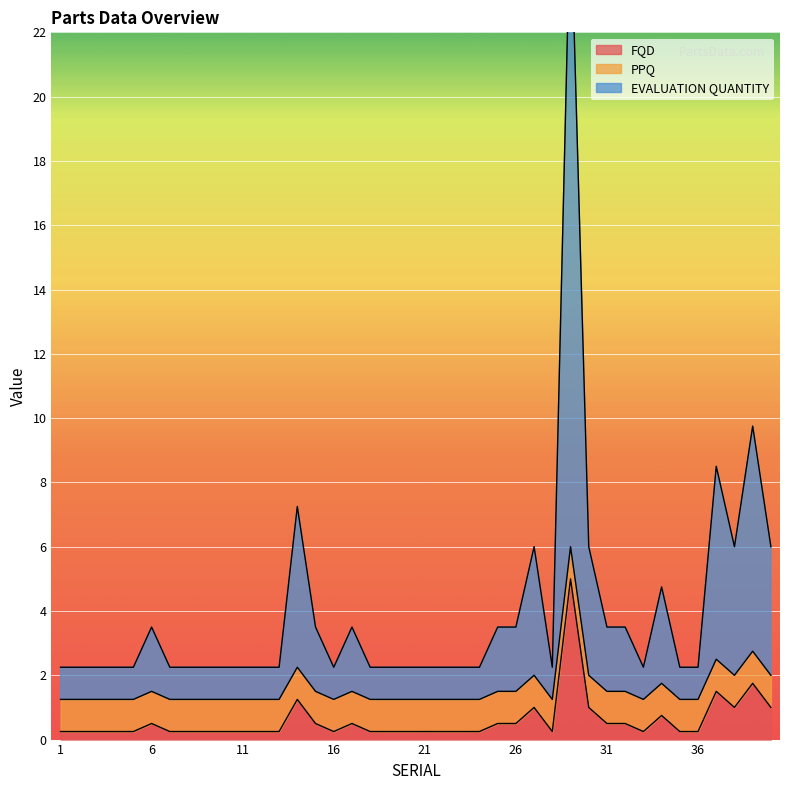

What is the approximate value of FQD at 9?

0.2